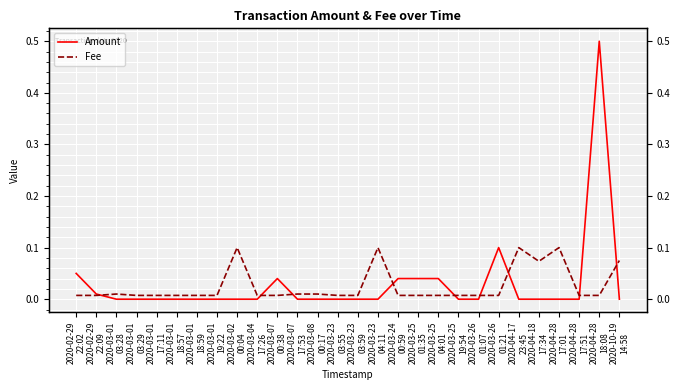

At which category is the sum across all series the highest?

2020-04-28
18:08